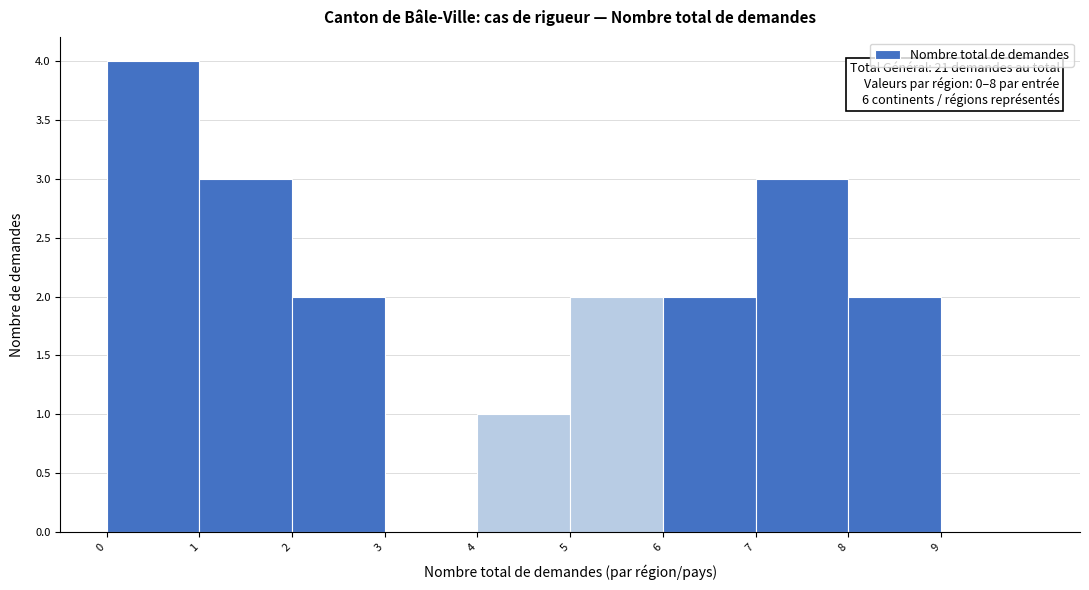

Over which range of the x-axis is the bar tallest?

0 to 1